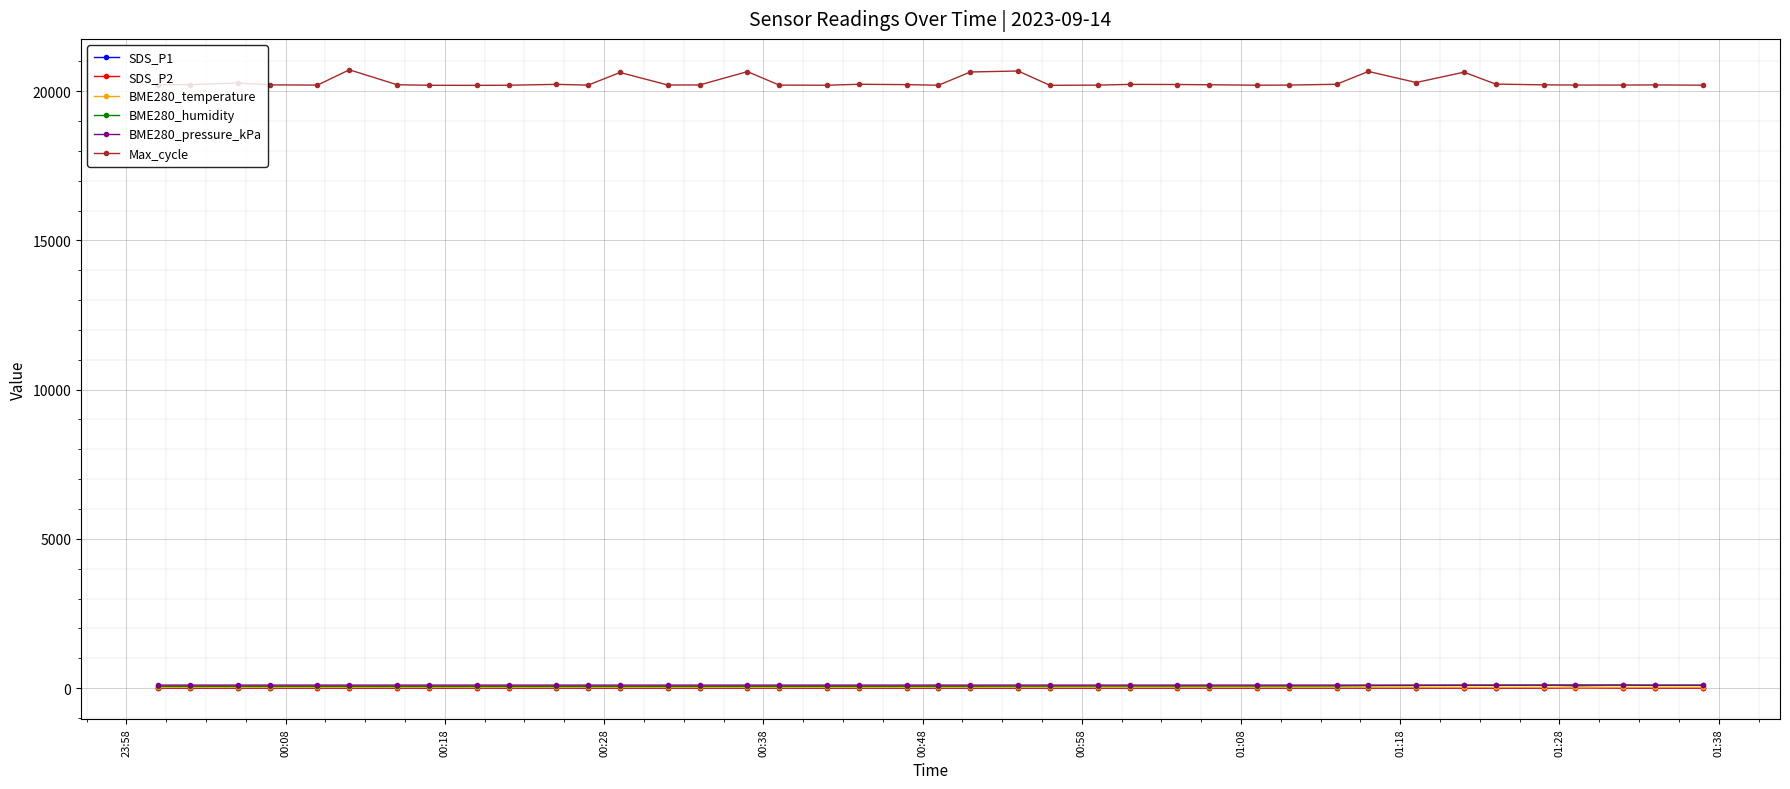

What is the highest value of the Max_cycle series?

20715.0